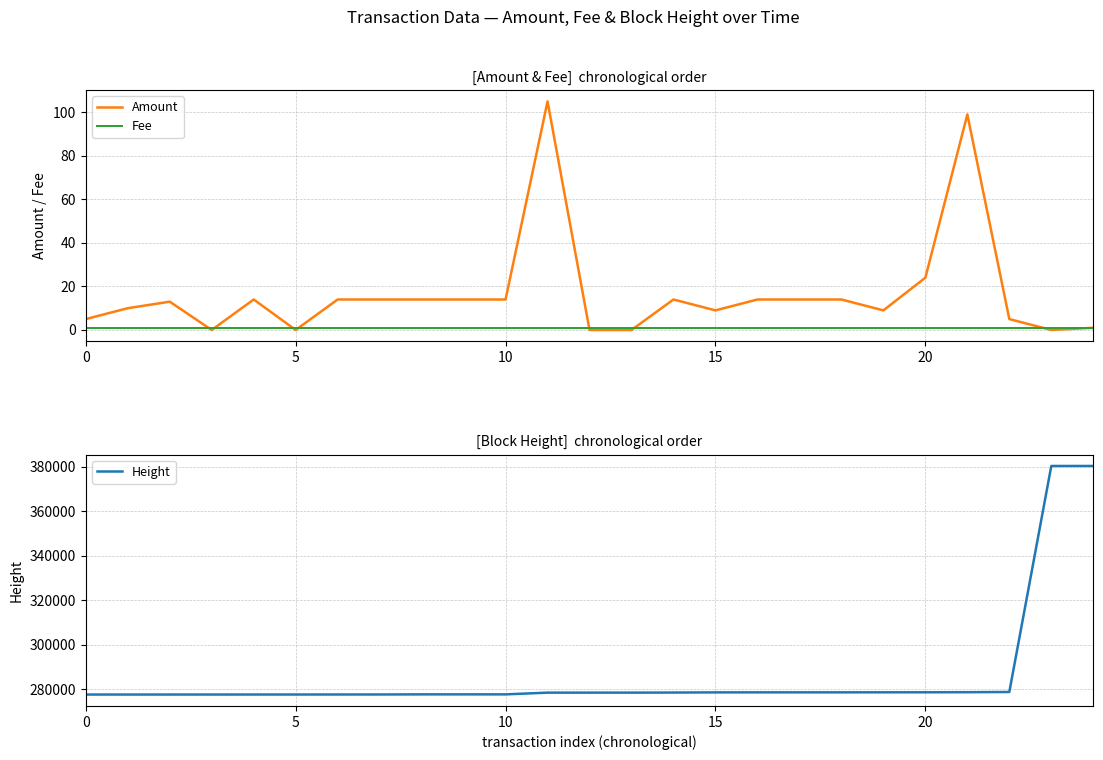

True or false: Height has more than 0 interior local peaks.

False